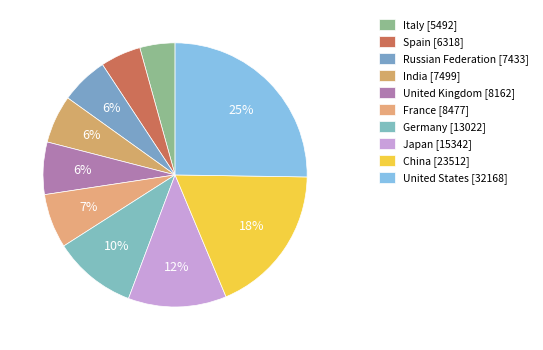

How many slices are in this pie chart?

10